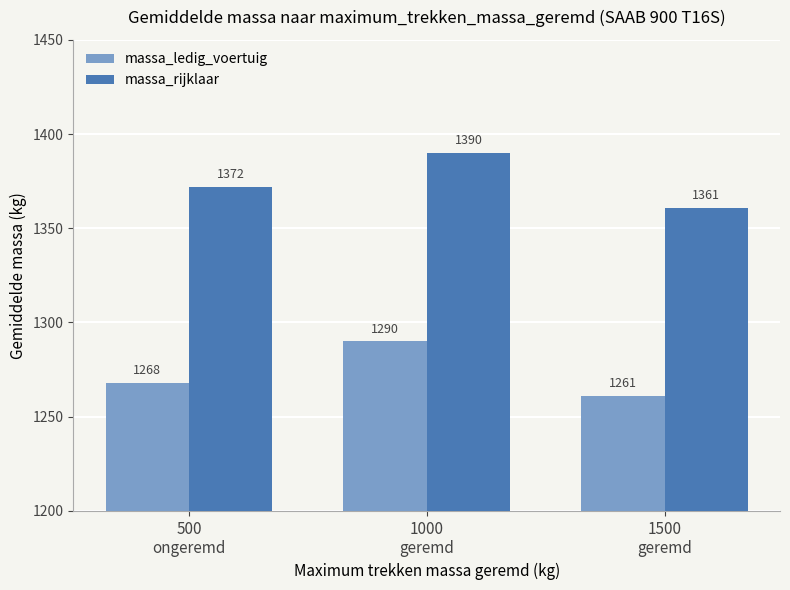

Read the massa_ledig_voertuig value at 500
ongeremd, to the nearest 5.

1270